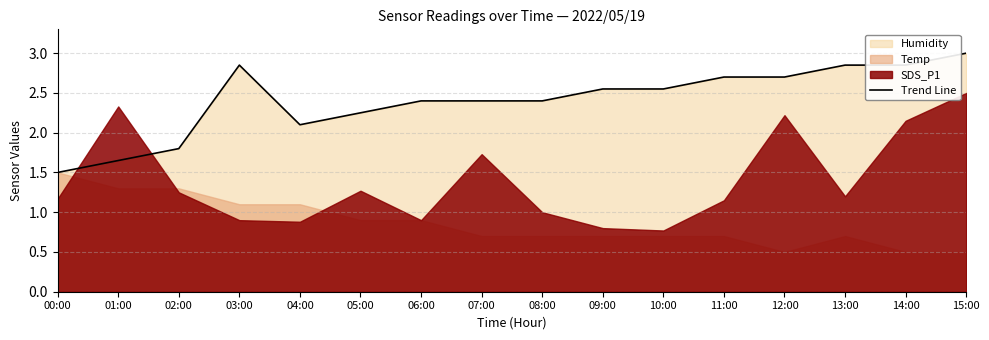

What is the sum of the values at 10:00 and 12:00?

5.2